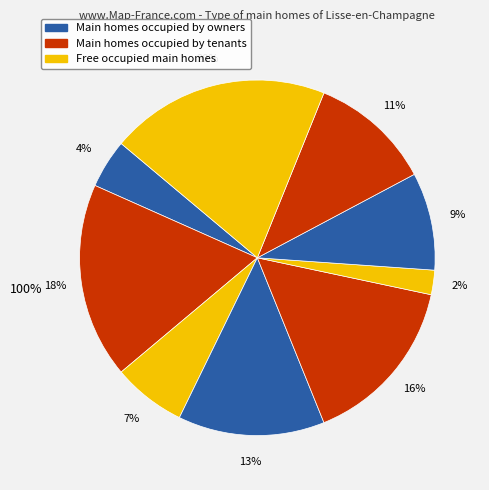

Which has a higher value, 5 or 1?

5